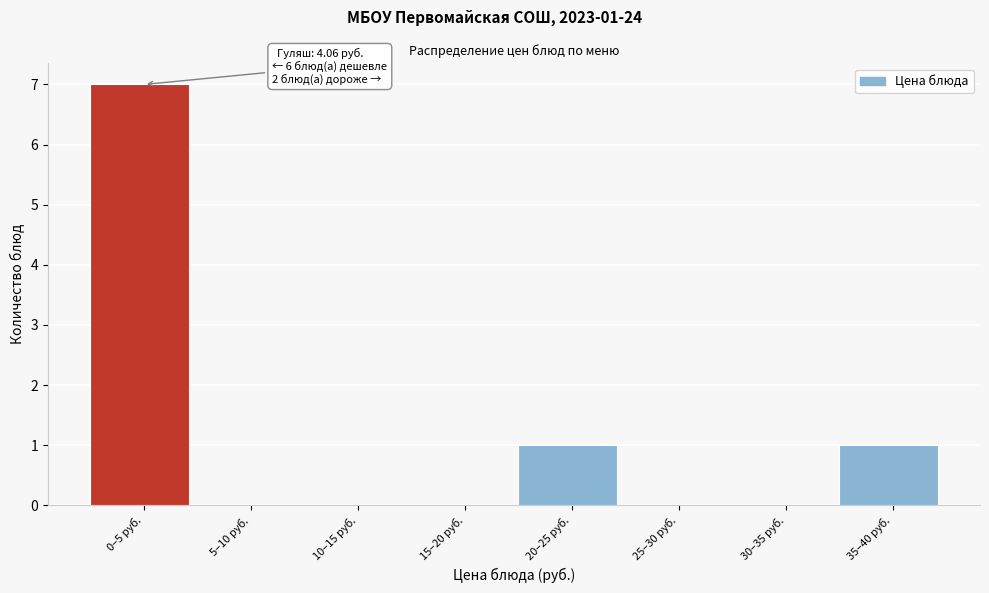

Reading left to right, extract all data points from this chart.

0–5 руб.=7	5–10 руб.=0	10–15 руб.=0	15–20 руб.=0	20–25 руб.=1	25–30 руб.=0	30–35 руб.=0	35–40 руб.=1